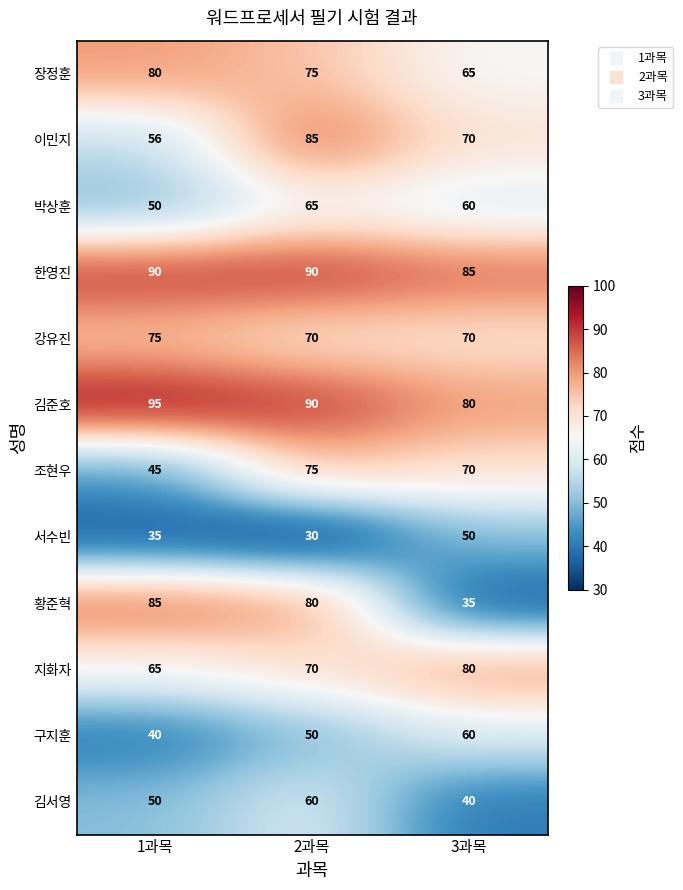

What is the difference between the highest and lowest values at 2과목?

60